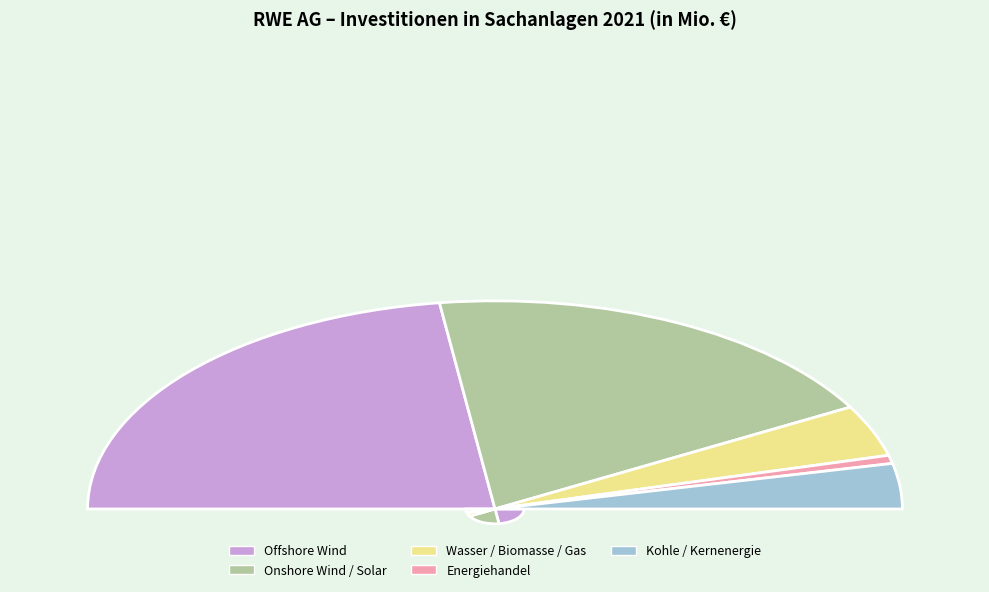

To the nearest percent, what is the average slice percentage?

20%